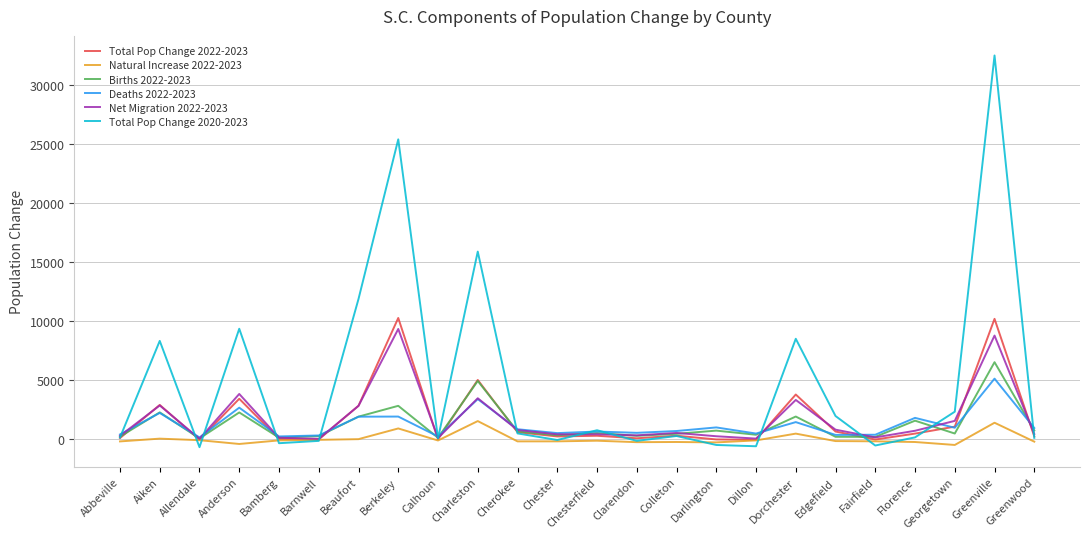

How many lines are shown in the chart?

6